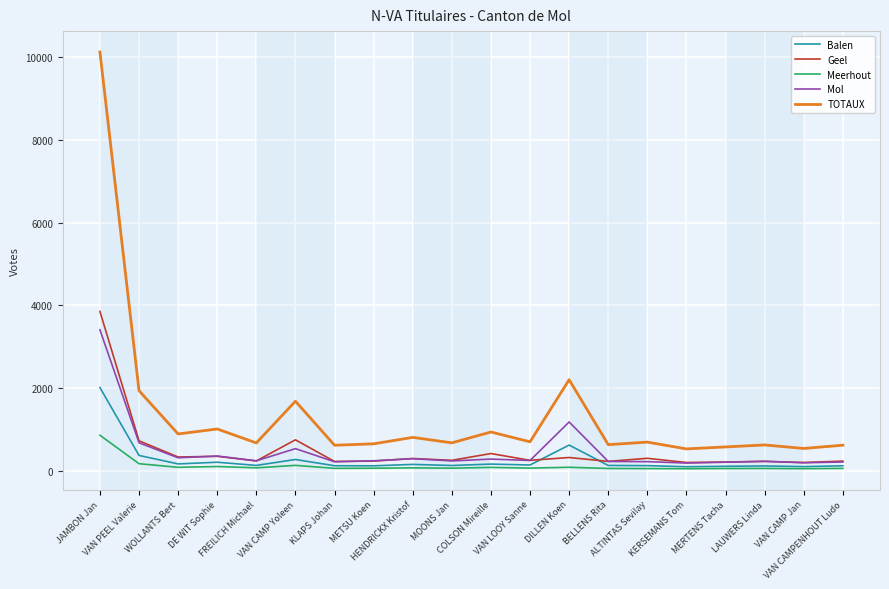

What is the total value across all series at MERTENS Tacha?

1150